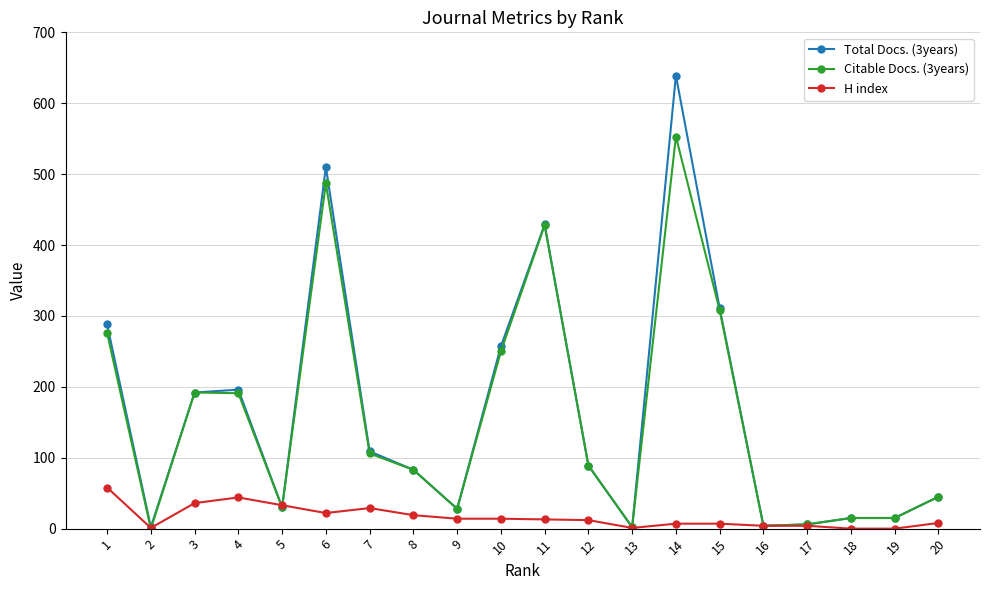

True or false: Citable Docs. (3years) has more than 0 points higher than both neighbors.

True